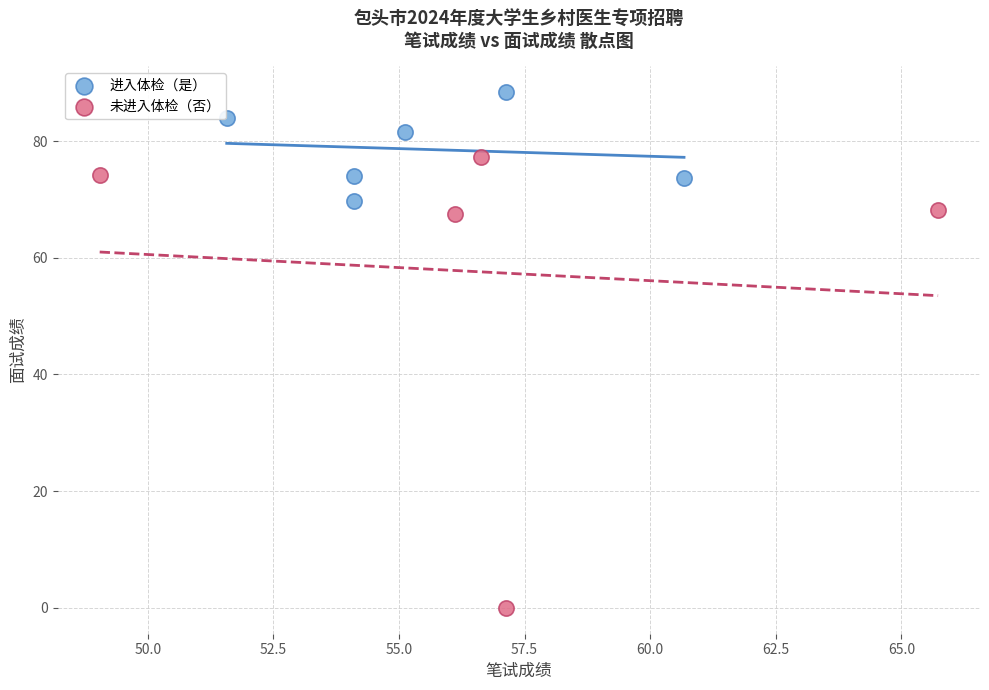

Which series reaches the minimum Y coordinate?

未进入体检（否）